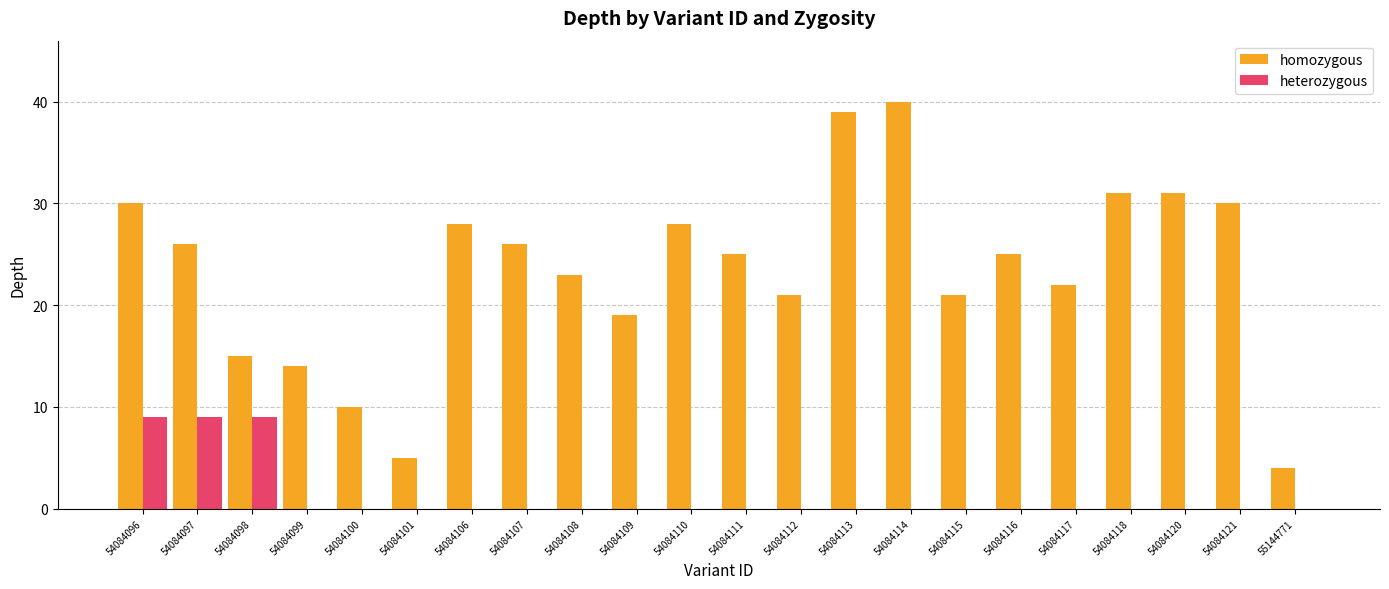

What are all the series names shown in the legend?

homozygous, heterozygous